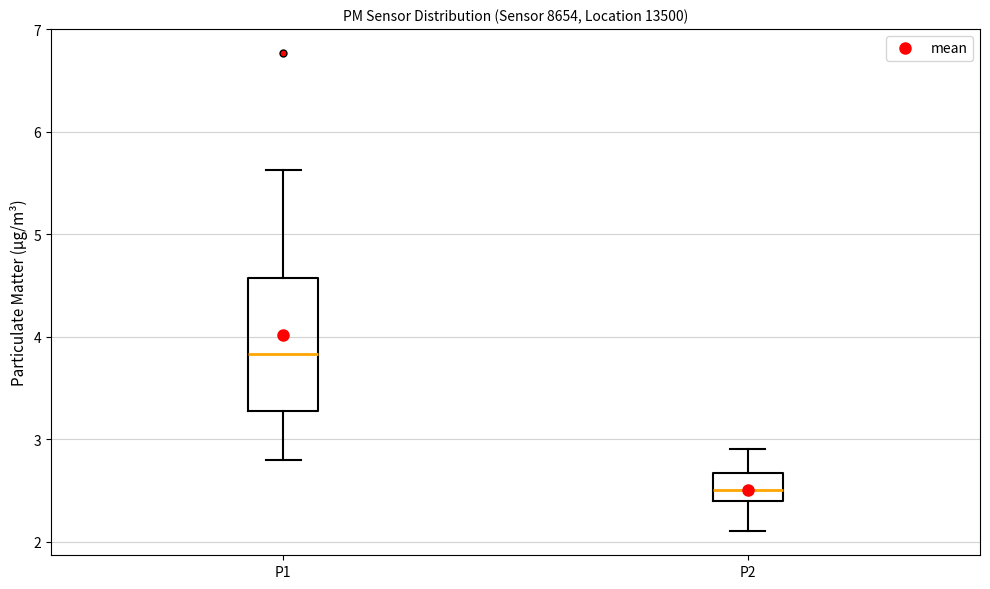

Reading left to right, transcribe this box plot: for each box, give where its median line is, the range the box spans, and where its two whiskers end, as read against the y-axis. The values are not printed on the chart, so give them approximately, as read against the axis.

P1: median 3.8, box 3.3 to 4.6, whiskers 2.8 to 5.6
P2: median 2.5, box 2.4 to 2.7, whiskers 2.1 to 2.9